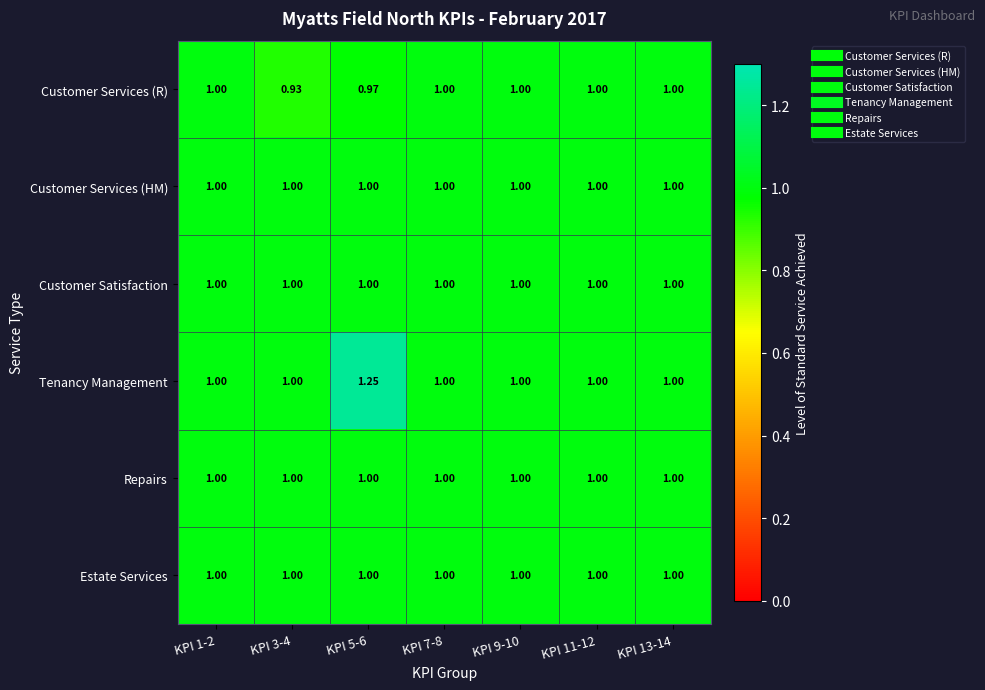

Which series has the largest total across all categories?

Tenancy Management